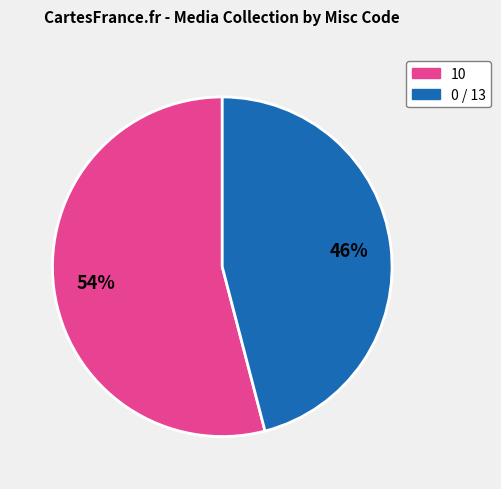

Does any single category account for the majority?

Yes